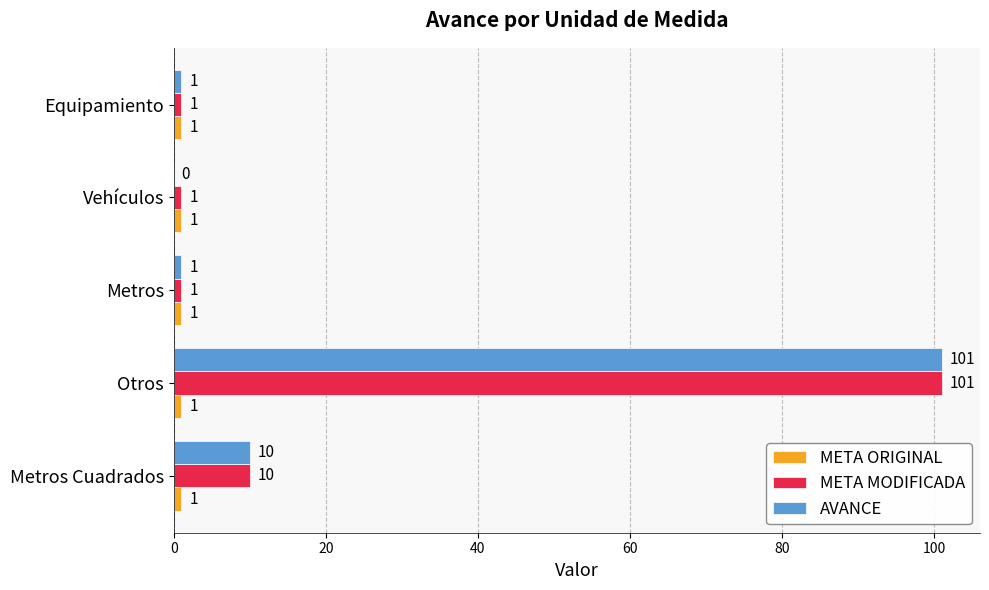

Which category has the highest value in the AVANCE series?

Otros